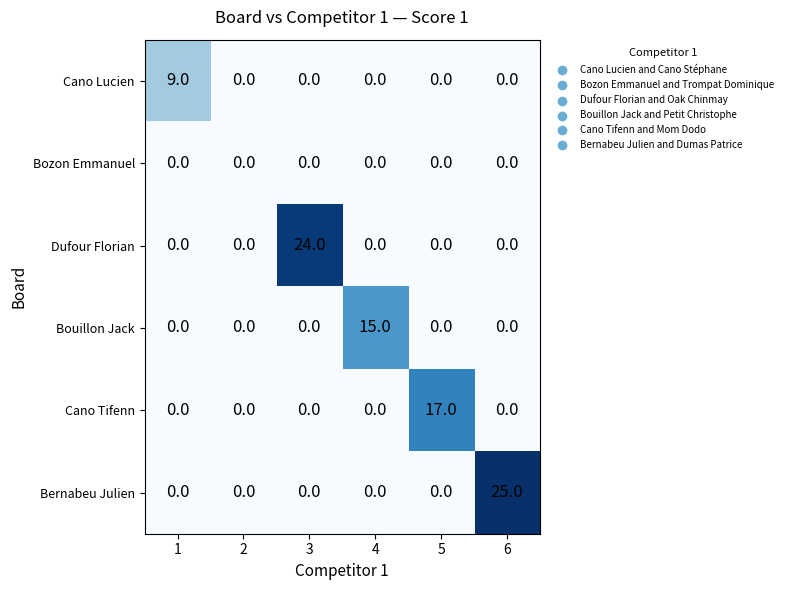

List the series in order of their peak value, lowest first.

Bozon Emmanuel, Cano Lucien, Bouillon Jack, Cano Tifenn, Dufour Florian, Bernabeu Julien